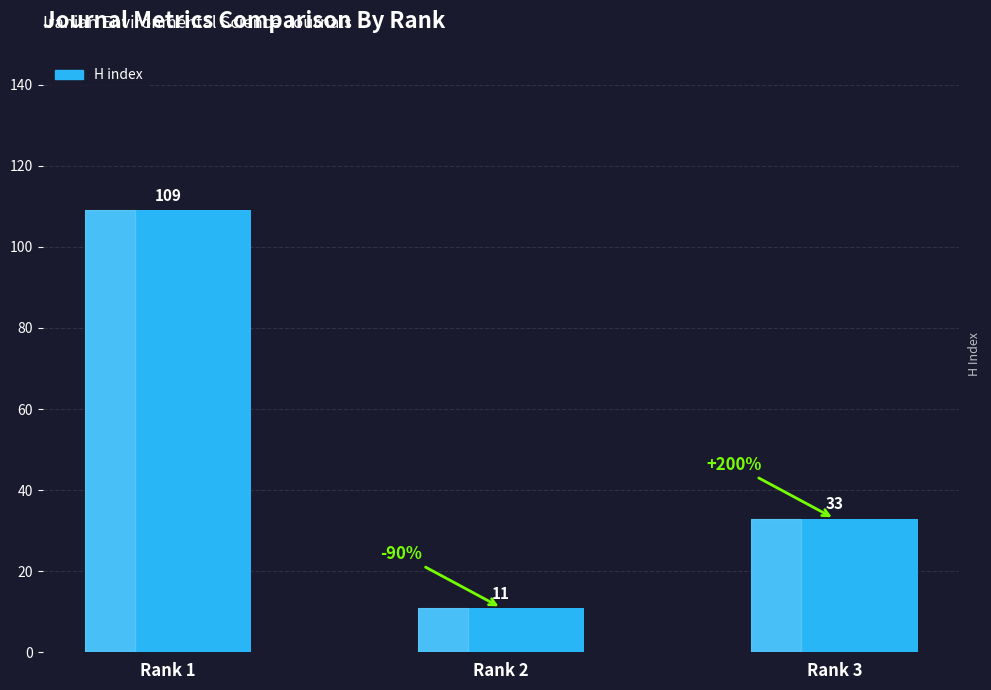

What is the change in value from Rank 1 to Rank 3?

-76